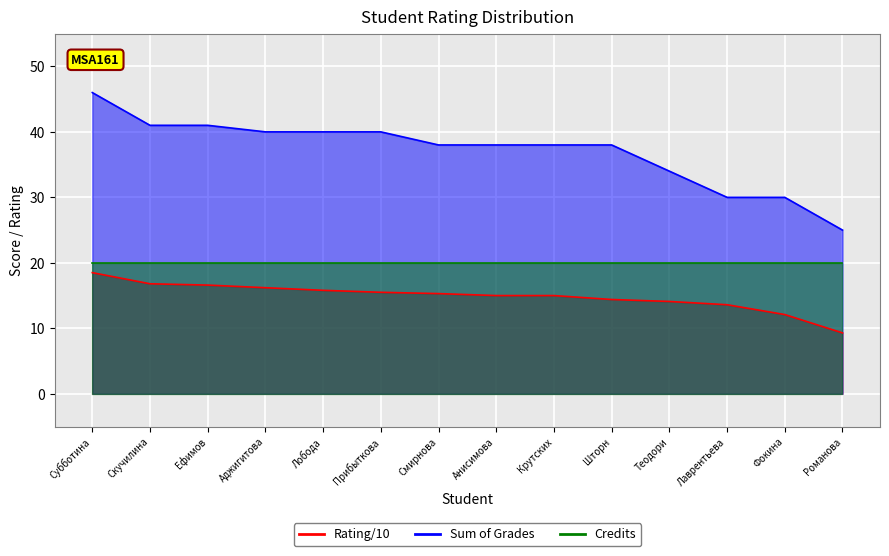

Where does the Sum of Grades series first go above 38?

Субботина